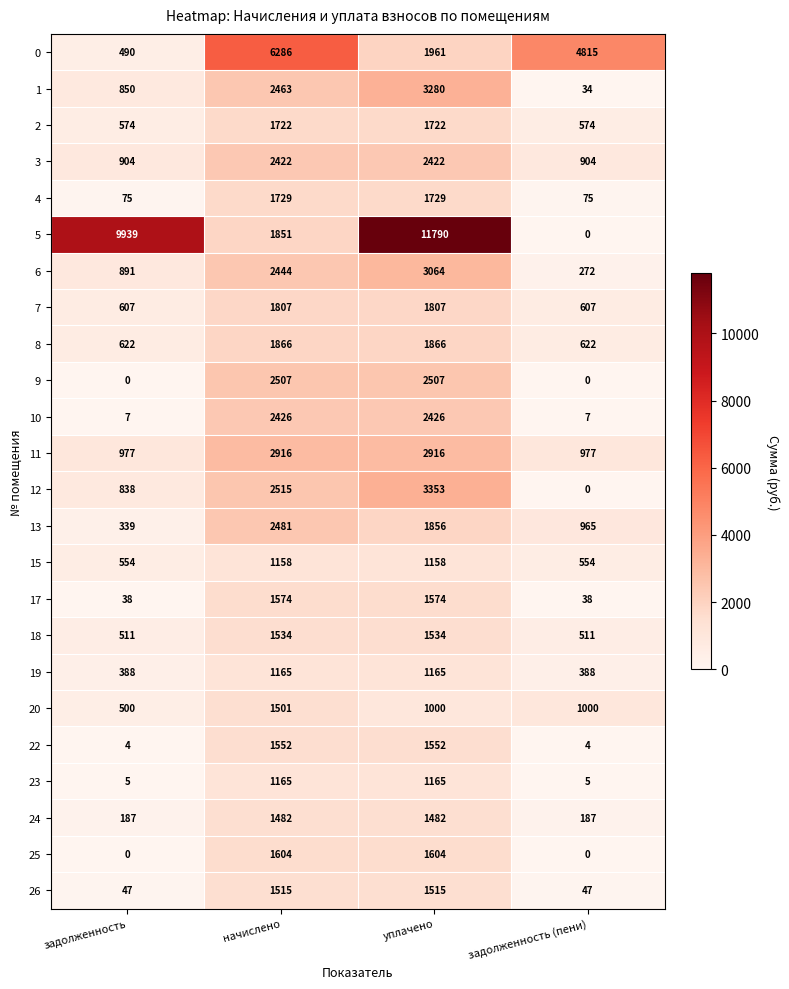

What is the difference between the second highest and second lowest values in the 13 series?

891